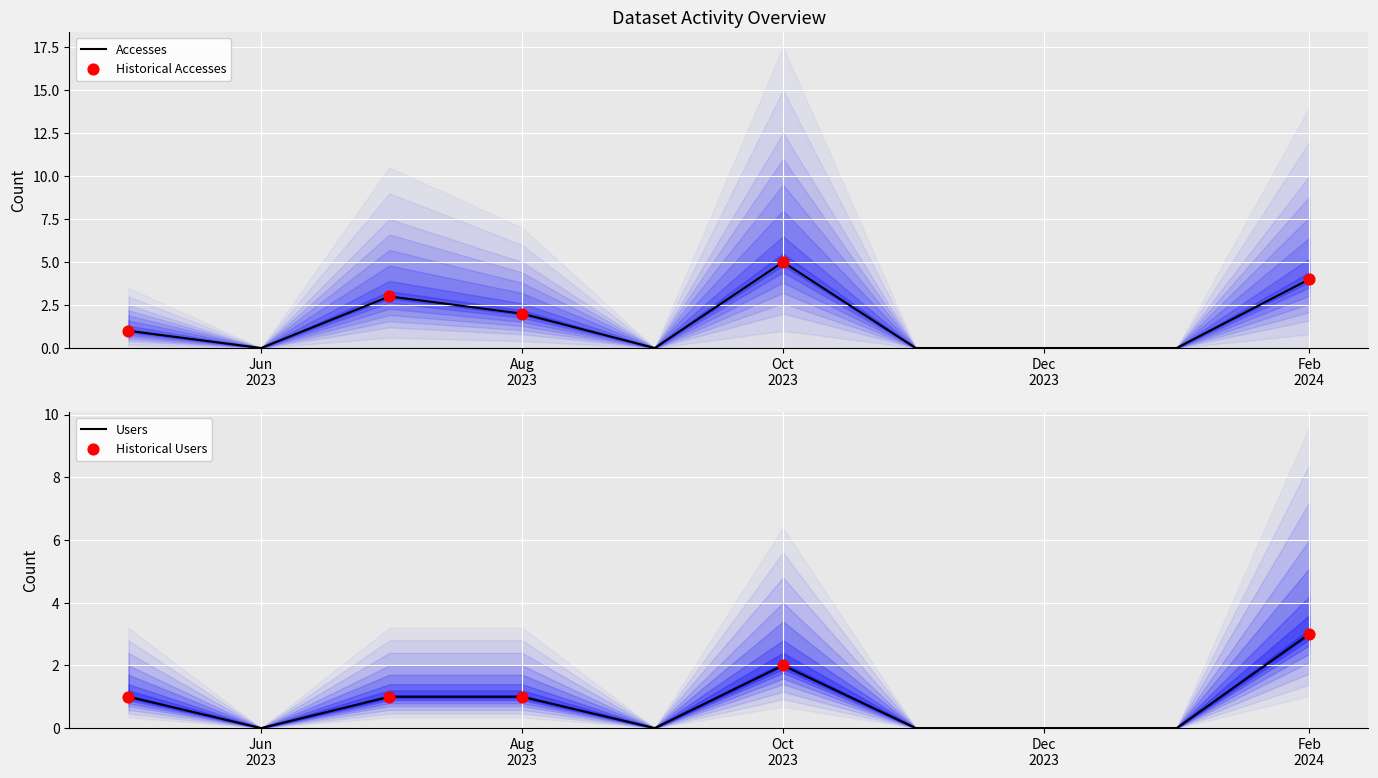

Which series has the largest Y range (max minus min)?

Accesses